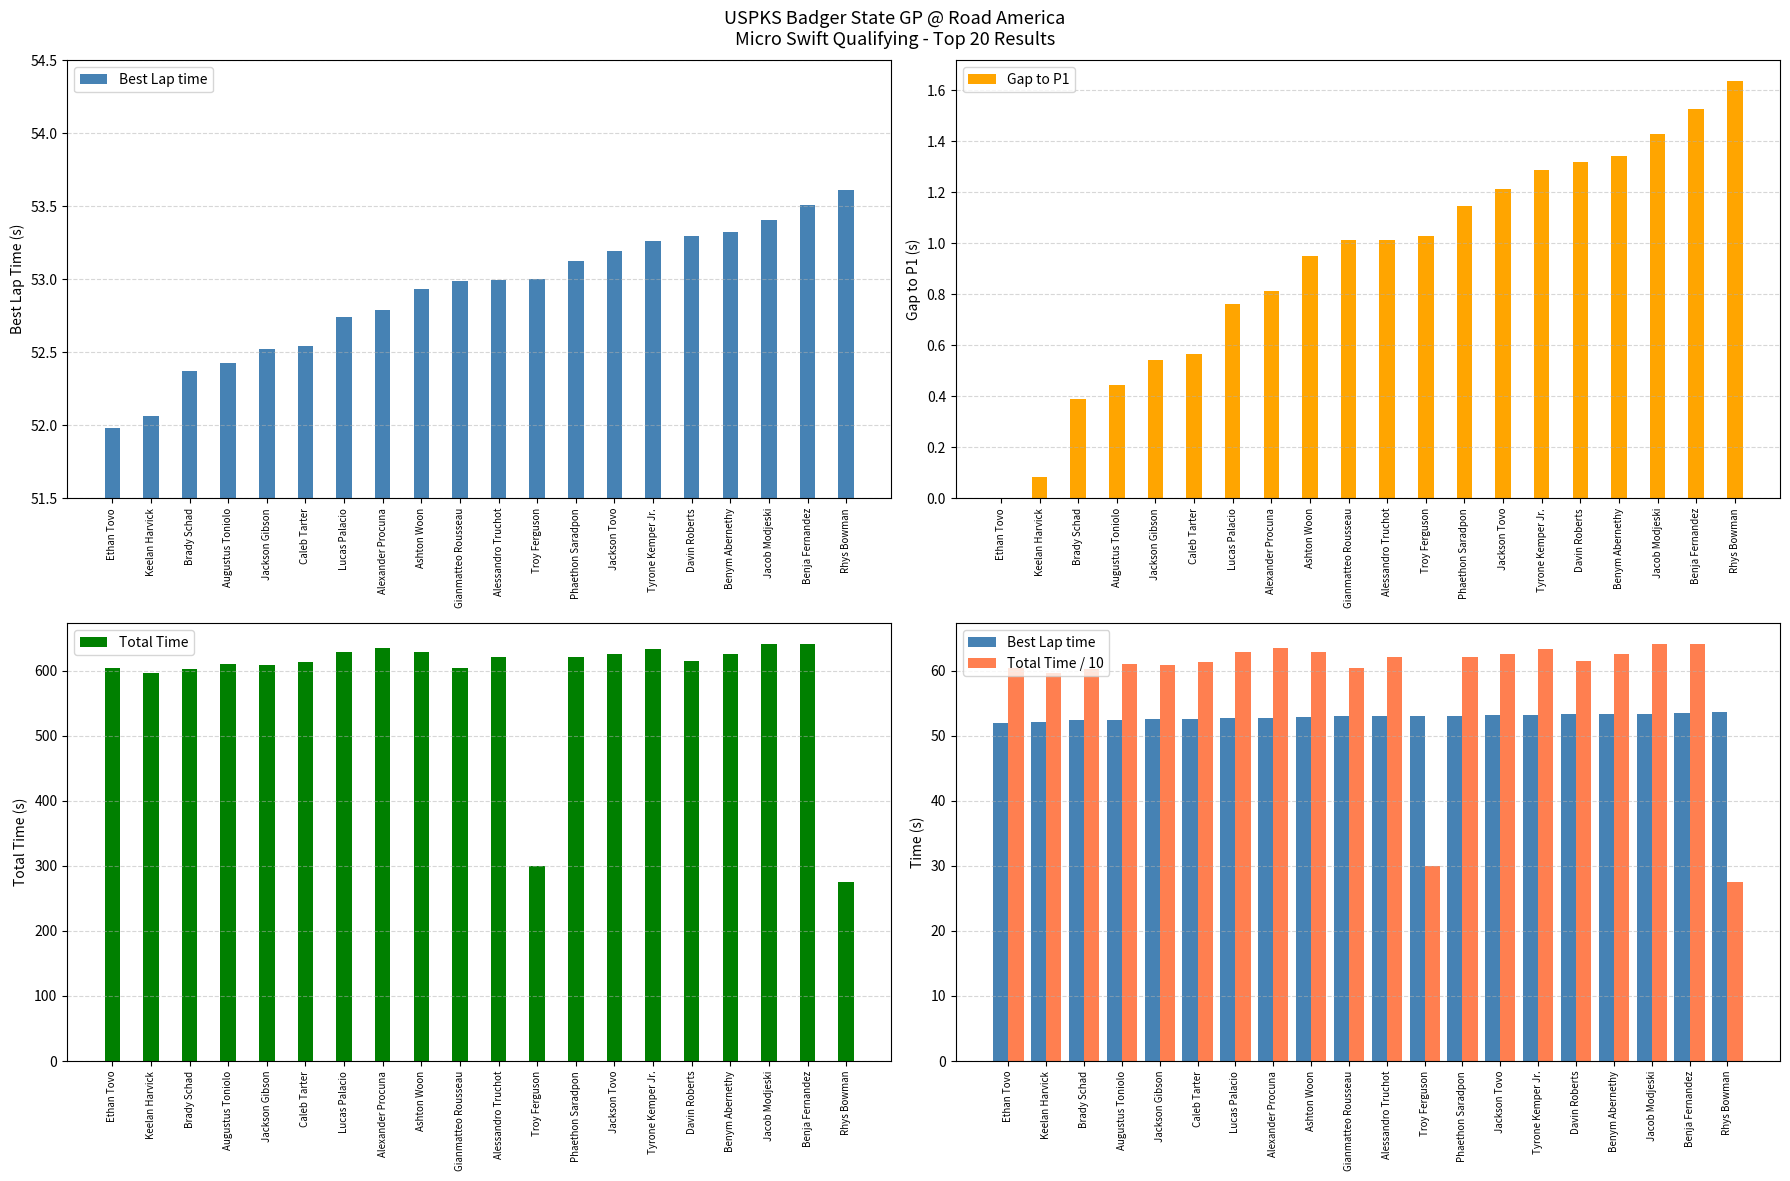

What is the sum of the Best Lap time values at Troy Ferguson and Caleb Tarter?

105.5